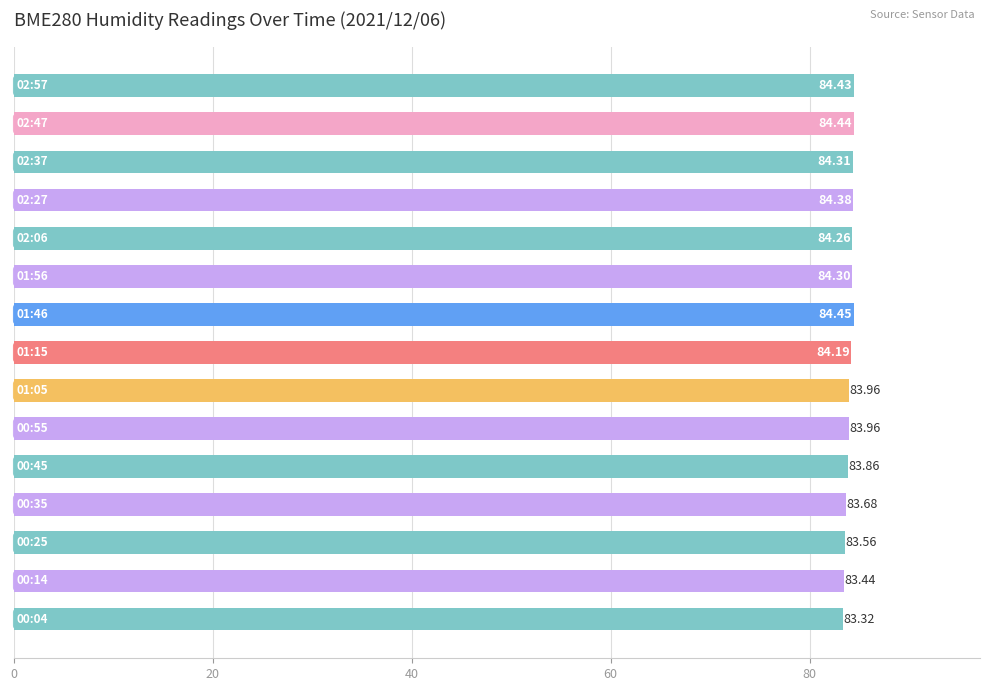

What is the average value?

84.0